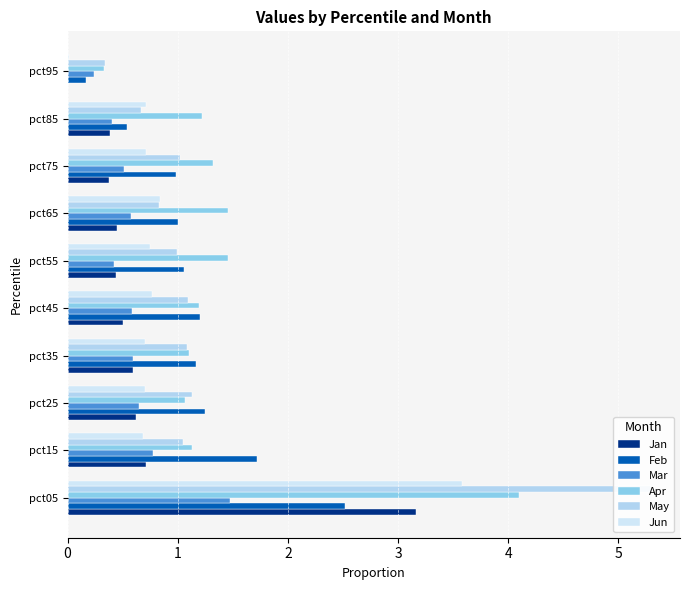

Is the value of Mar at pct05 greater than the value of Feb at pct15?

No